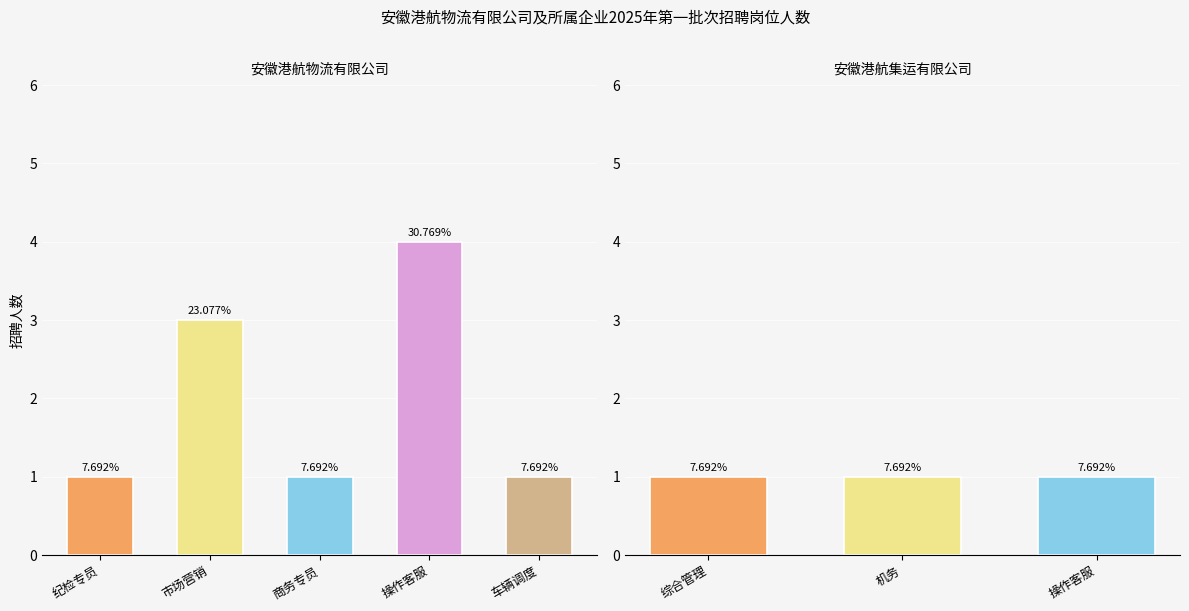

Which series has the largest range (max minus min)?

安徽港航物流有限公司